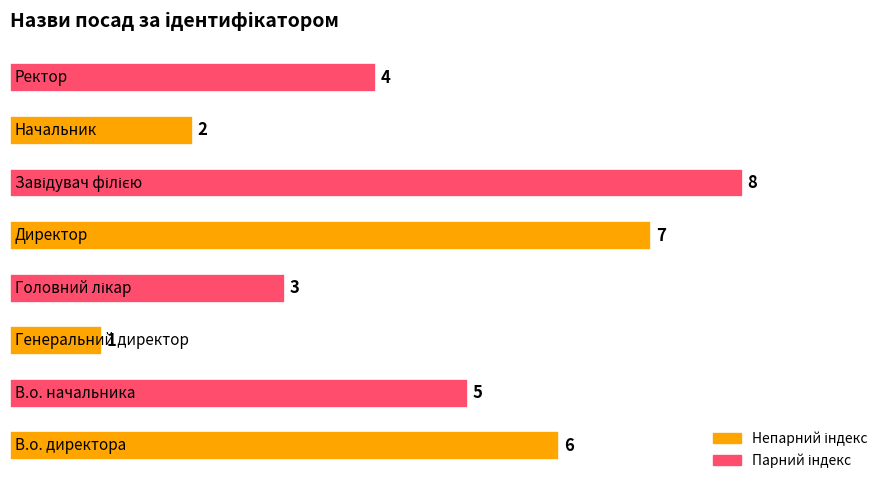

Reading bottom to top, list all the values displayed in this chart.

6	5	1	3	7	8	2	4